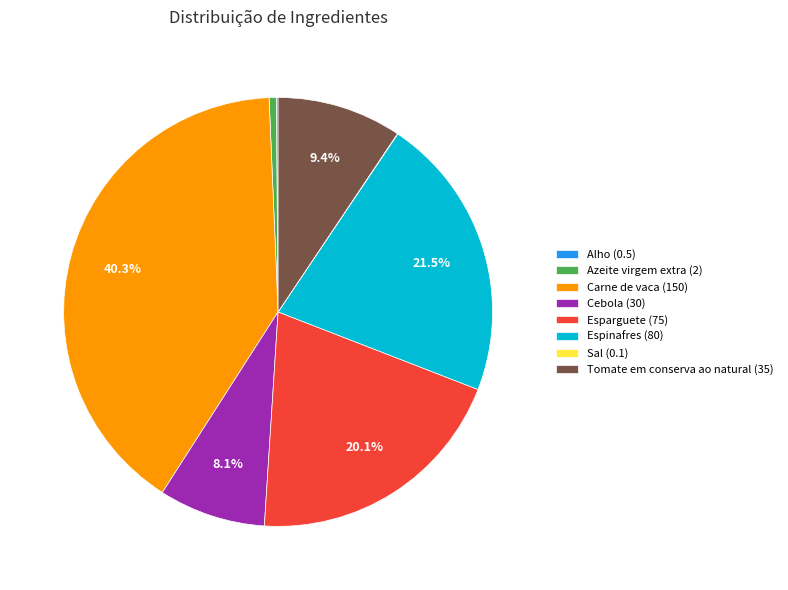

To the nearest percent, what is the difference between the largest and smallest slice percentages?

40%